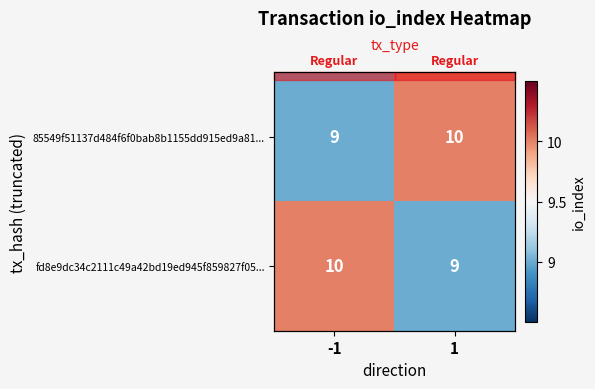

How many data points in fd8e9dc34c2111c49a42bd19ed945f859827f05... are less than 10?

1